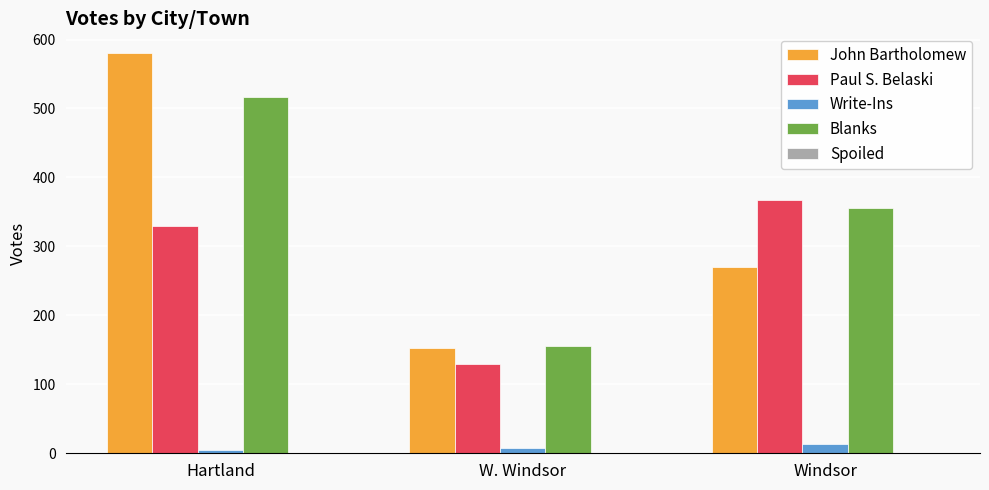

What is the maximum value shown in the chart?

580